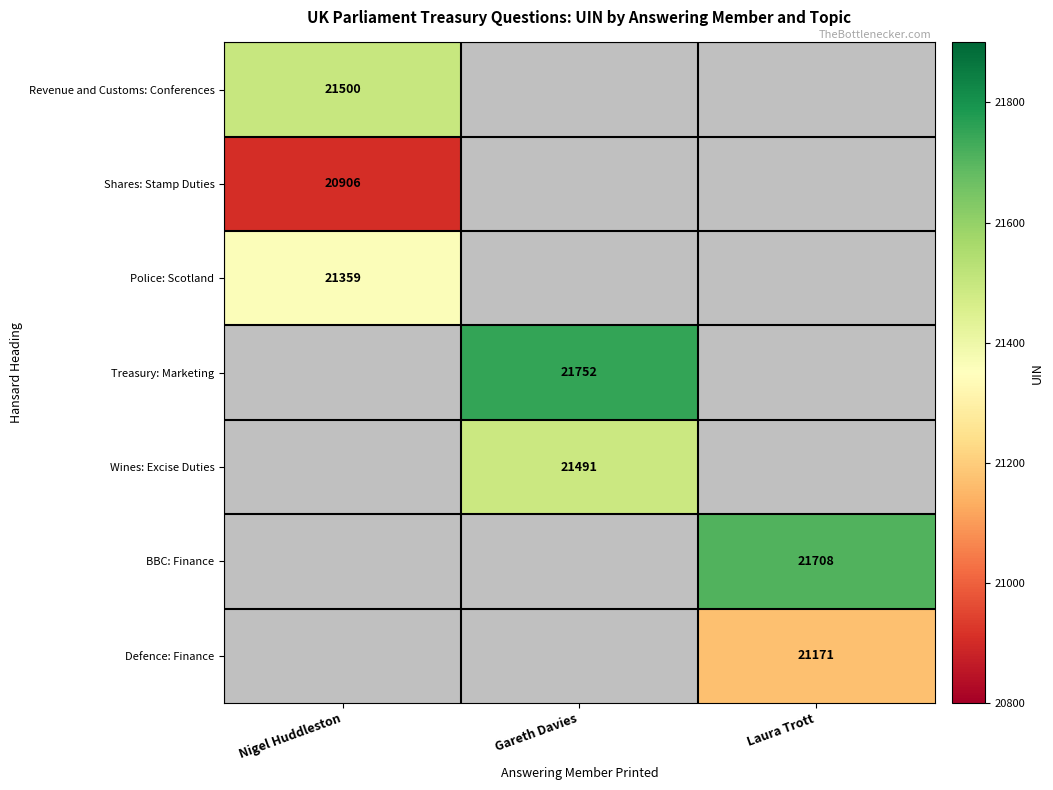

True or false: Wines: Excise Duties has a value of 29414.5 at Gareth Davies.

False